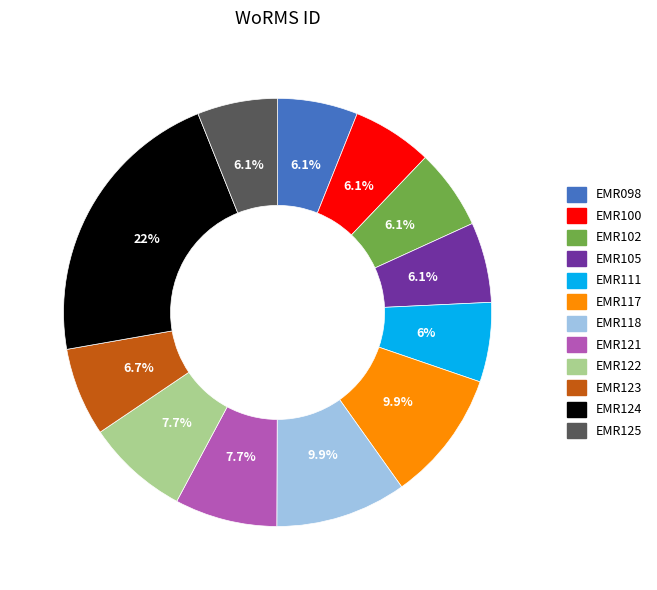

To the nearest percent, what percentage of the pie is EMR117?

10%